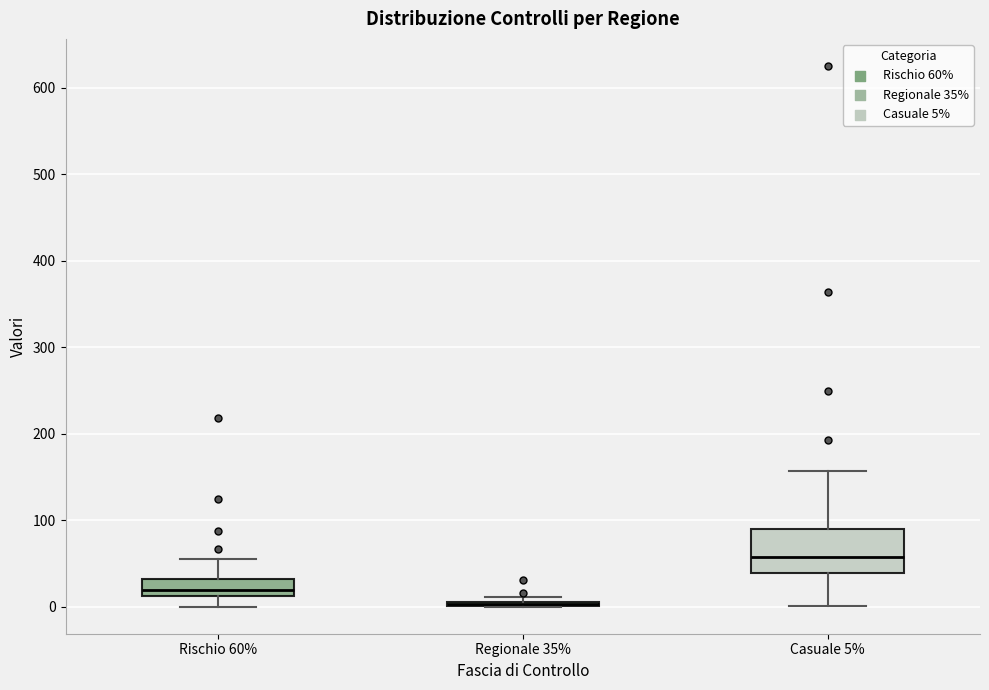

Reading left to right, read every box against the y-axis: the position of its median line, the range the box covers, and the ends of its whiskers. The values are not printed on the chart, so give them approximately, as read against the axis.

Rischio 60%: median 20, box 10 to 30, whiskers 0 to 60
Regionale 35%: box collapsed to a line at 0, whiskers 0 to 10
Casuale 5%: median 60, box 40 to 90, whiskers 0 to 160